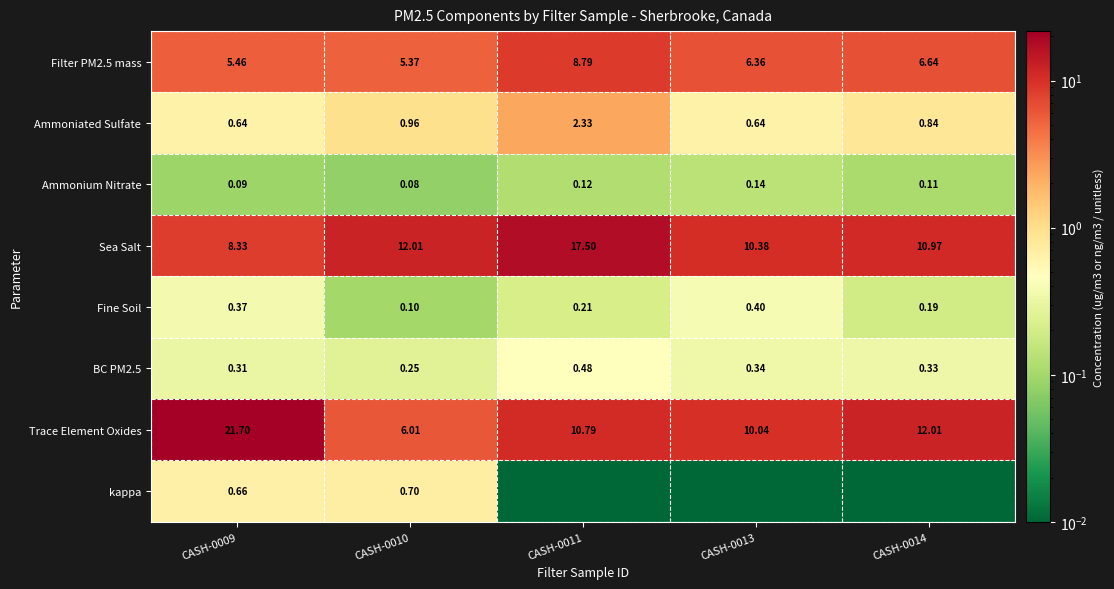

Is the value of Filter PM2.5 mass at CASH-0011 greater than the value of Sea Salt at CASH-0013?

No